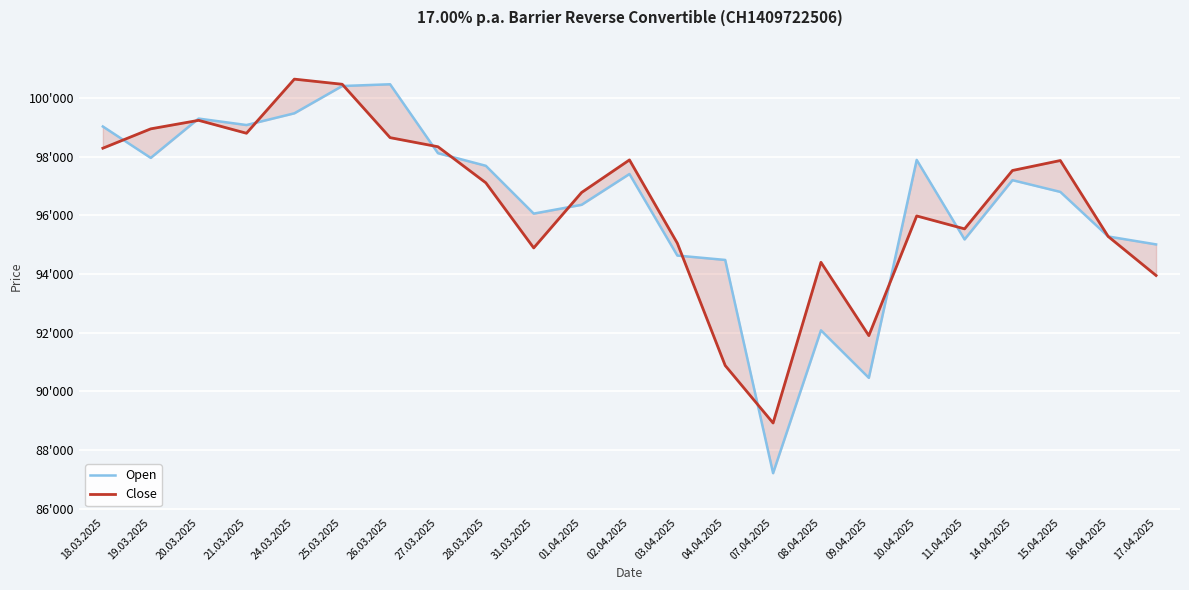

What are all the series names shown in the legend?

Open, Close